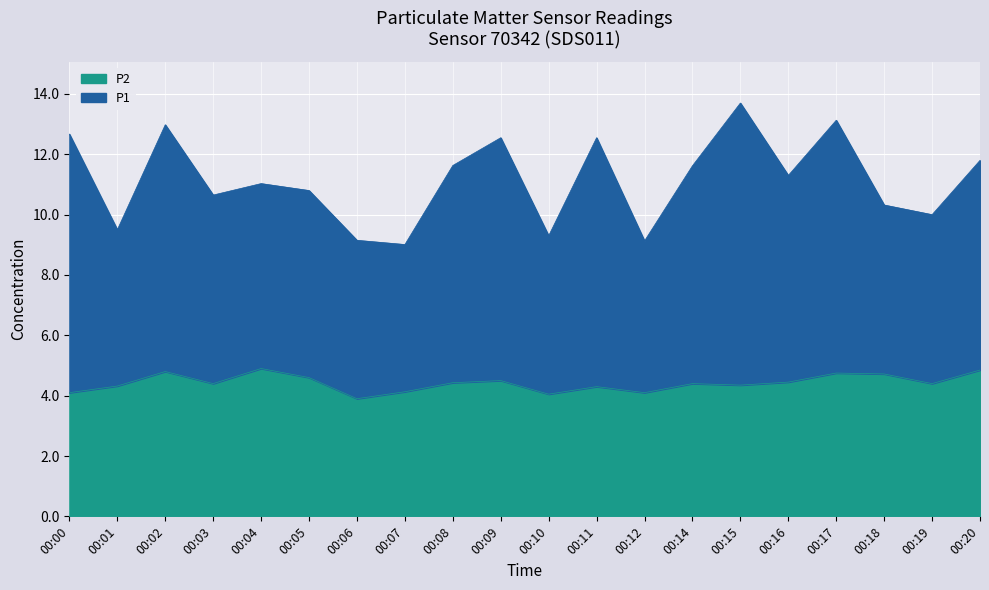

How many values in the P1 series exceed 11?

11